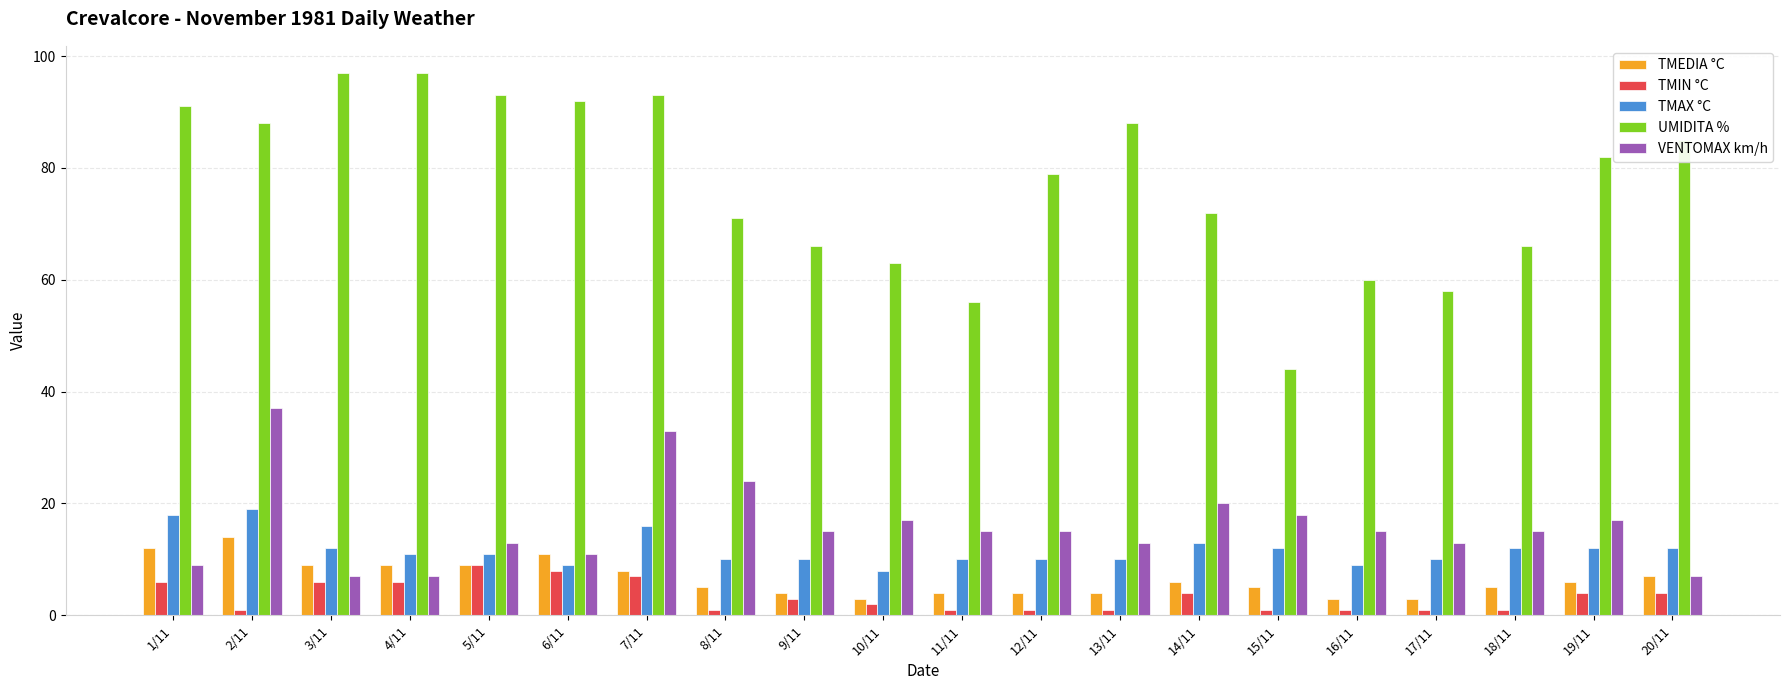

Reading left to right, what are all the values shown in this chart?

TMEDIA °C: 1/11=12	2/11=14	3/11=9	4/11=9	5/11=9	6/11=11	7/11=8	8/11=5	9/11=4	10/11=3	11/11=4	12/11=4	13/11=4	14/11=6	15/11=5	16/11=3	17/11=3	18/11=5	19/11=6	20/11=7
TMIN °C: 1/11=6	2/11=1	3/11=6	4/11=6	5/11=9	6/11=8	7/11=7	8/11=1	9/11=3	10/11=2	11/11=1	12/11=1	13/11=1	14/11=4	15/11=1	16/11=1	17/11=1	18/11=1	19/11=4	20/11=4
TMAX °C: 1/11=18	2/11=19	3/11=12	4/11=11	5/11=11	6/11=9	7/11=16	8/11=10	9/11=10	10/11=8	11/11=10	12/11=10	13/11=10	14/11=13	15/11=12	16/11=9	17/11=10	18/11=12	19/11=12	20/11=12
UMIDITA %: 1/11=91	2/11=88	3/11=97	4/11=97	5/11=93	6/11=92	7/11=93	8/11=71	9/11=66	10/11=63	11/11=56	12/11=79	13/11=88	14/11=72	15/11=44	16/11=60	17/11=58	18/11=66	19/11=82	20/11=85
VENTOMAX km/h: 1/11=9	2/11=37	3/11=7	4/11=7	5/11=13	6/11=11	7/11=33	8/11=24	9/11=15	10/11=17	11/11=15	12/11=15	13/11=13	14/11=20	15/11=18	16/11=15	17/11=13	18/11=15	19/11=17	20/11=7